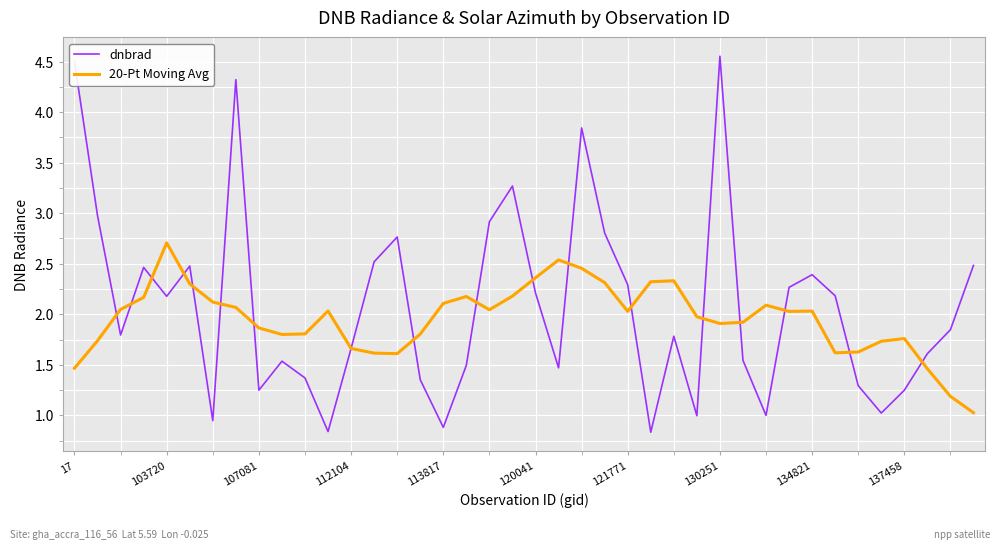

What is the minimum value for 20-Pt Moving Avg?

1.0